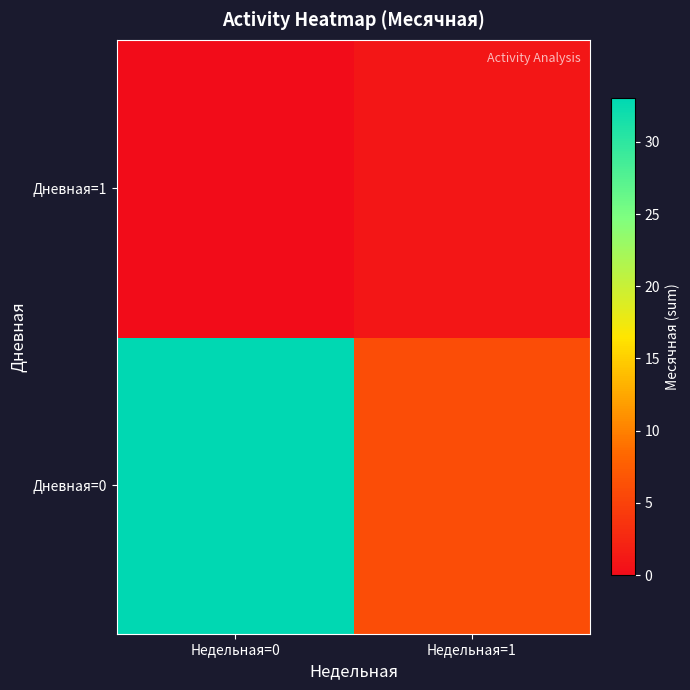

Count the number of data series in this chart.

2